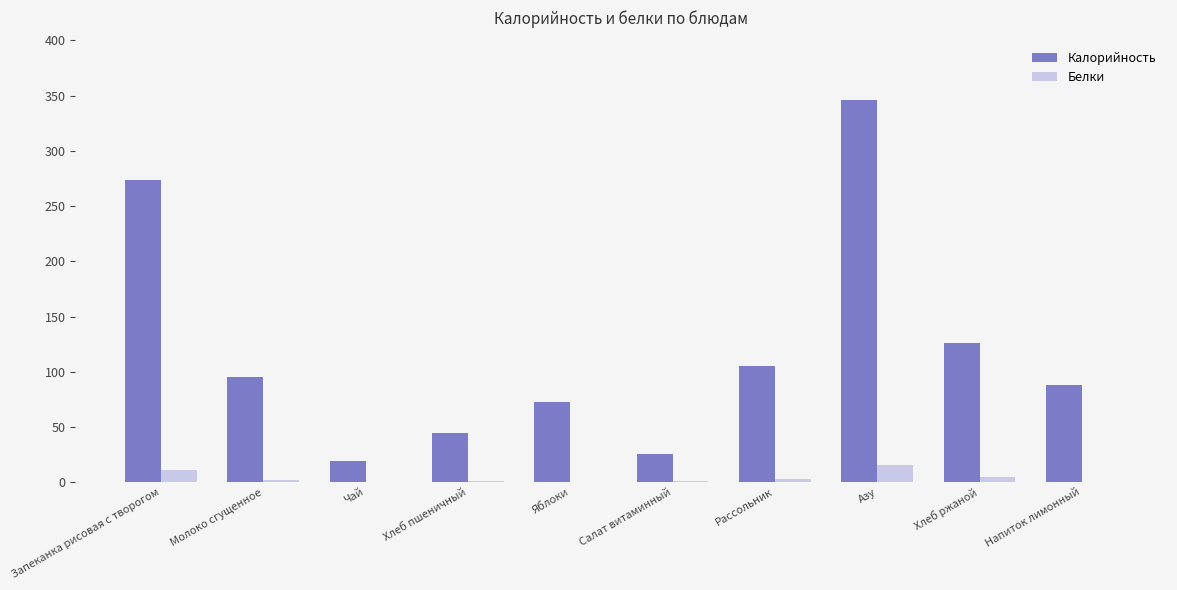

Which series changed the most between Чай and Напиток лимонный?

Калорийность